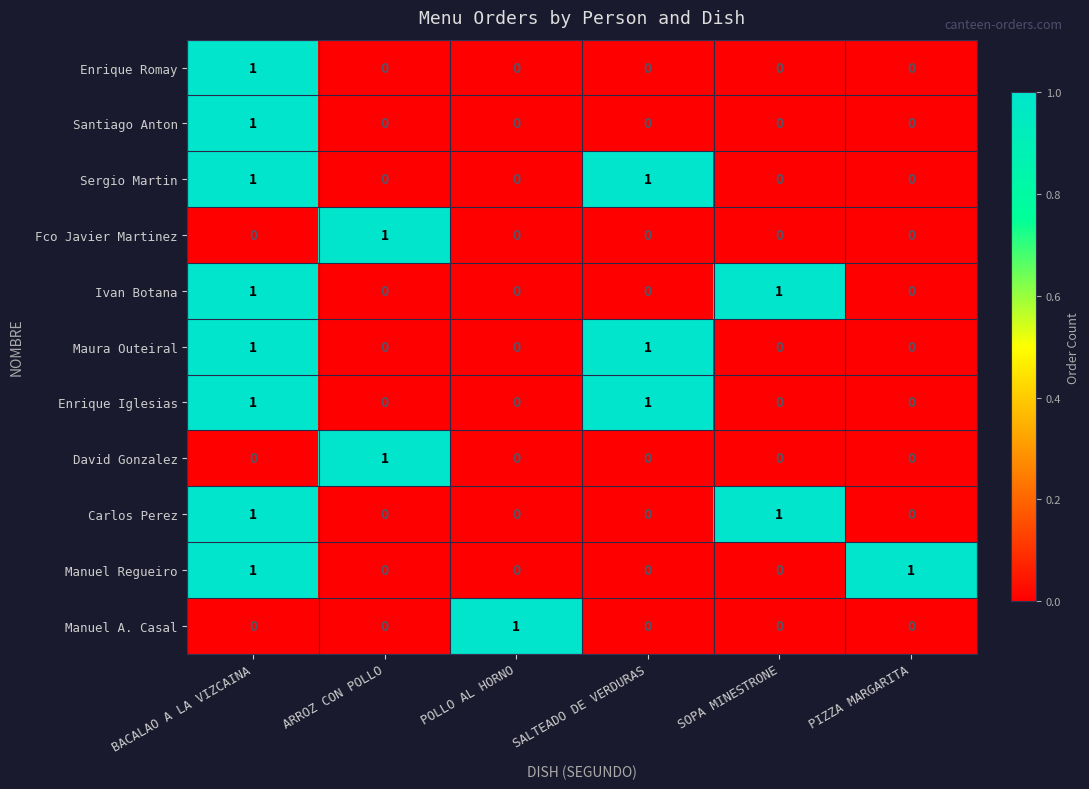

Is it true that Fco Javier Martinez equals -1 at PIZZA MARGARITA?

False